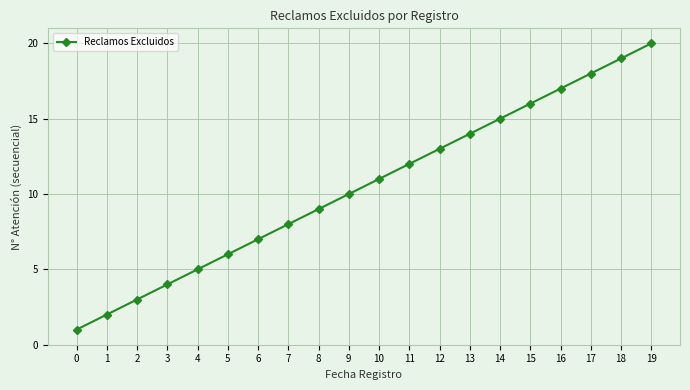

What is the difference between the second highest and second lowest values?

17